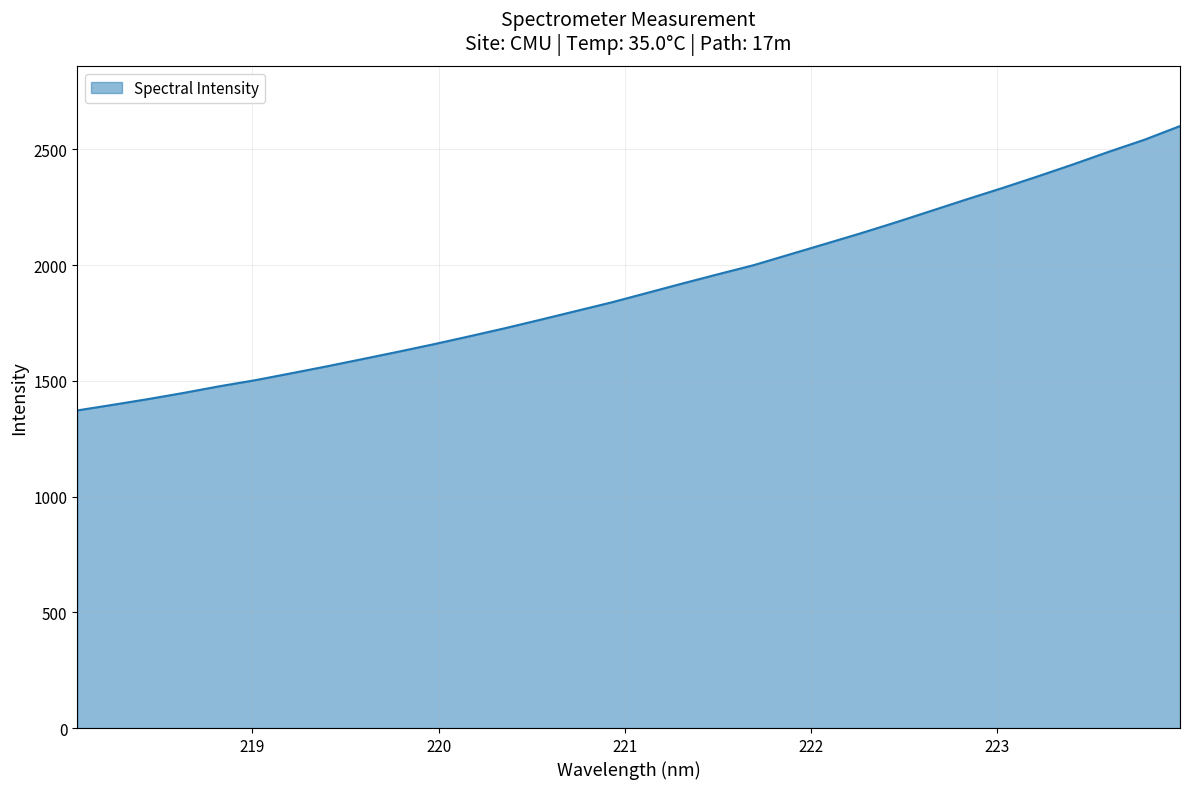

What is the minimum value shown in the chart?

1372.0